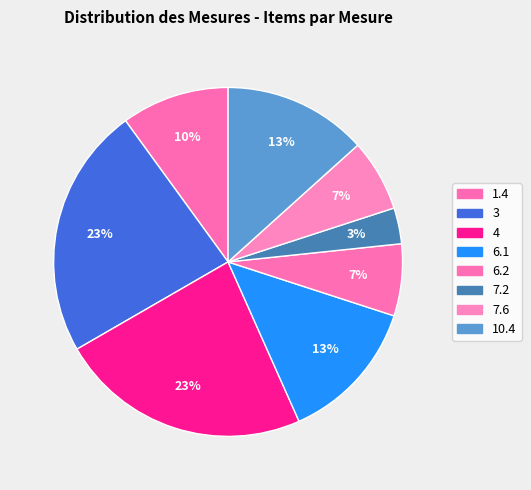

Does 4 account for over 50% of the chart?

No